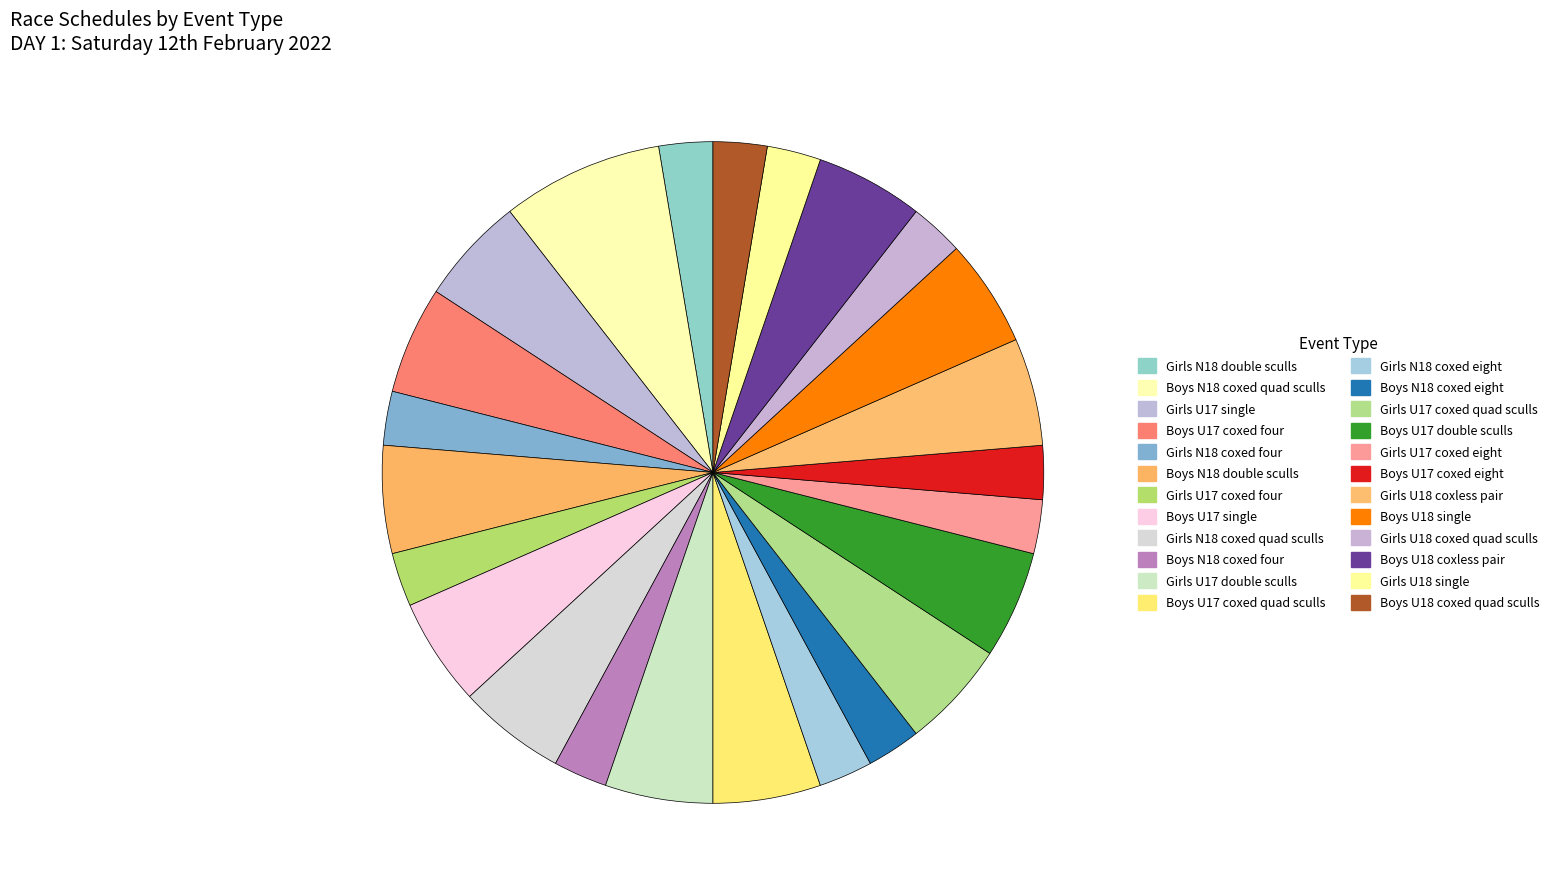

Which has a higher value, Girls U17 single or Girls N18 double sculls?

Girls U17 single